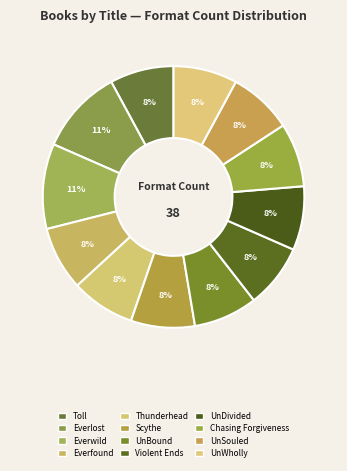

To the nearest percent, what percentage of the pie is Everlost?

11%